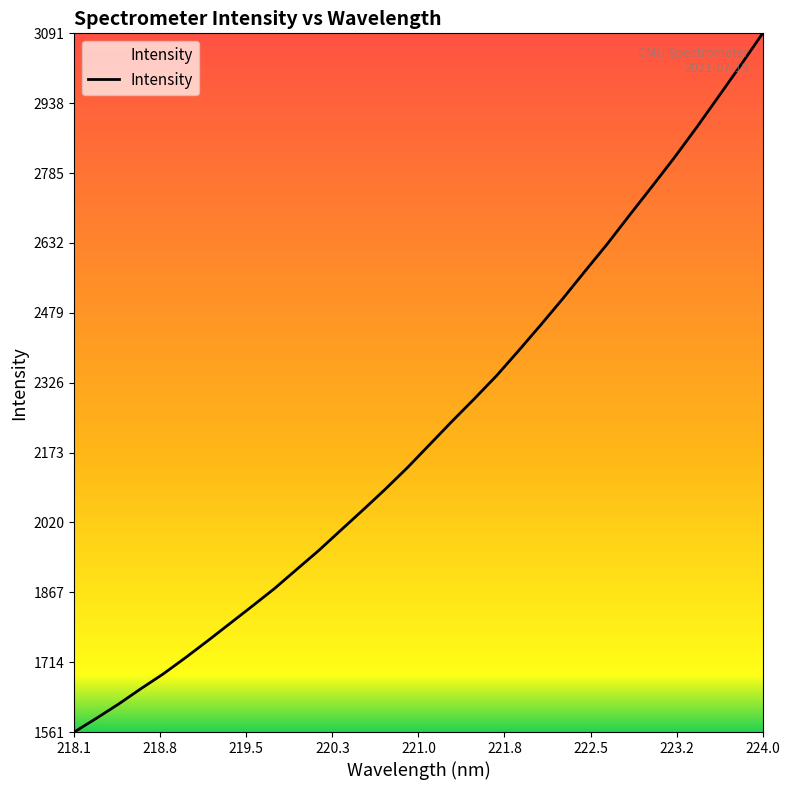

What is the minimum value shown in the chart?

1561.1